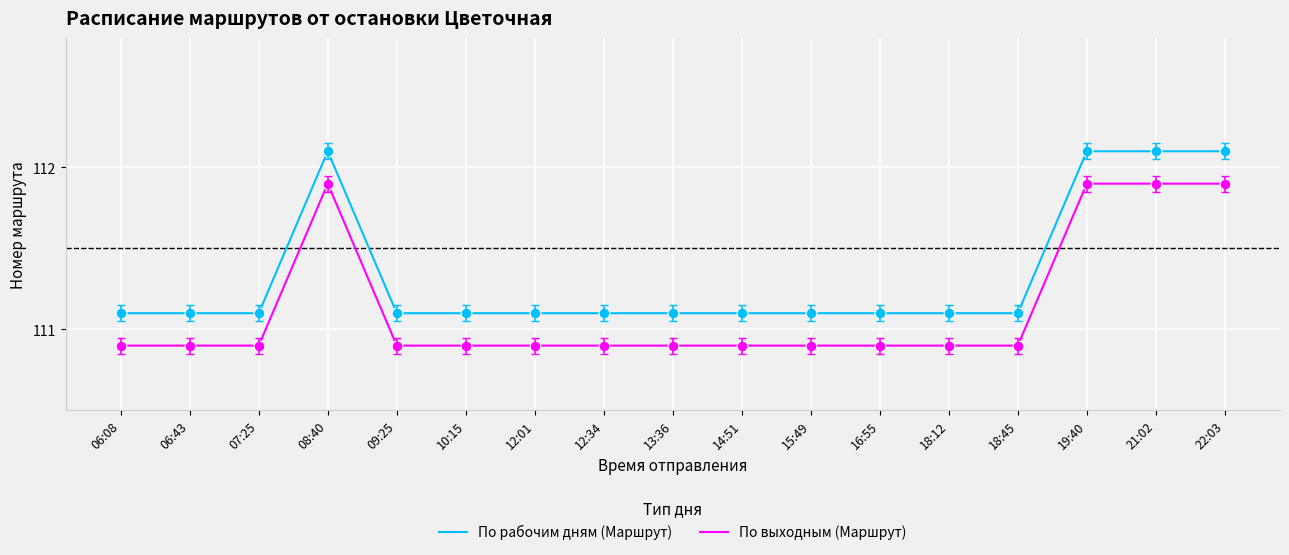

Which series has the largest total across all categories?

По рабочим дням (Маршрут)